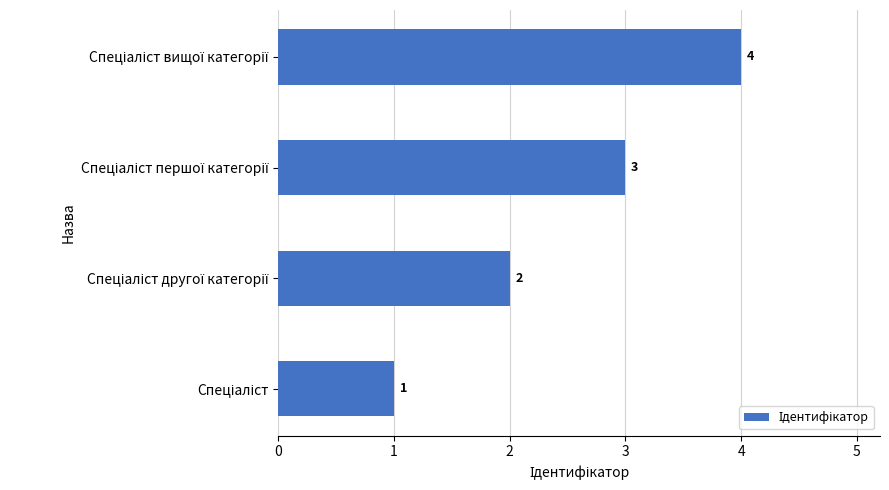

What is the difference between the maximum and minimum values?

3